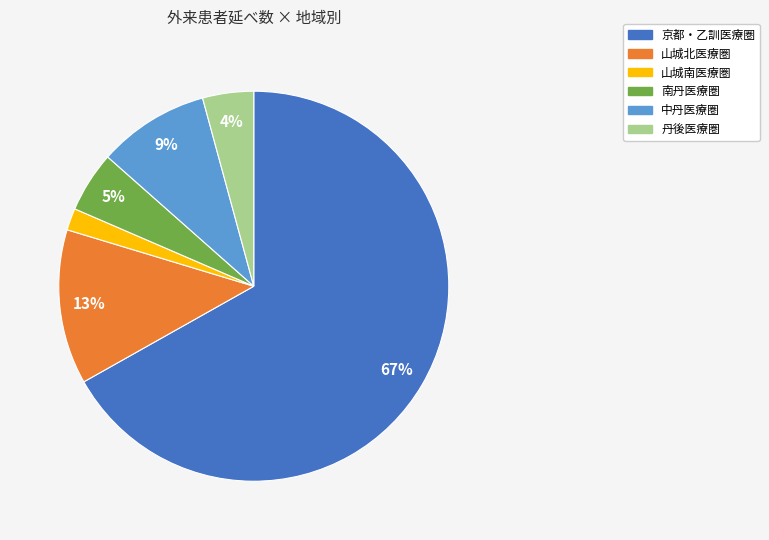

Do 京都・乙訓医療圏 and 丹後医療圏 together represent more than half of the pie?

Yes